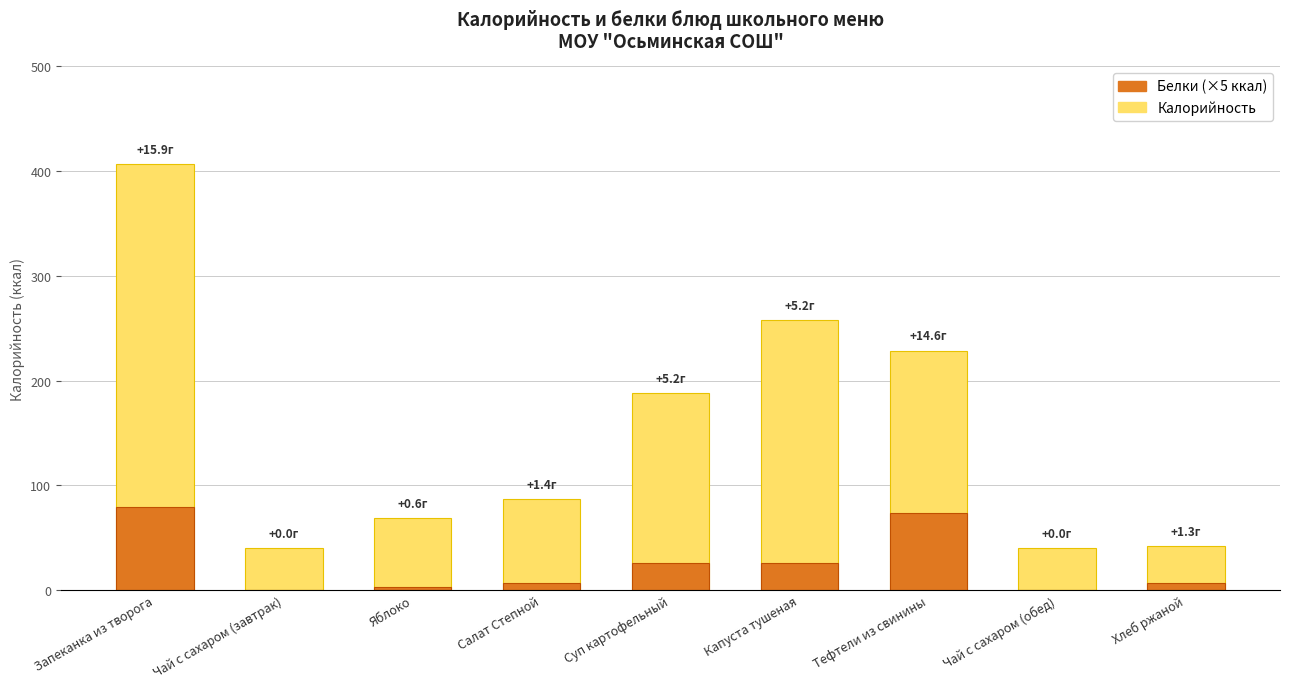

Reading left to right, transcribe all the data shown in this chart.

Калорийность: Запеканка из творога=406.9	Чай с сахаром (завтрак)=39.8	Яблоко=68.3	Салат Степной=86.9	Суп картофельный=188.1	Капуста тушеная=257.9	Тефтели из свинины=228.4	Чай с сахаром (обед)=39.8	Хлеб ржаной=42.0
Белки (×5 ккал): Запеканка из творога=79.5	Чай с сахаром (завтрак)=0.0	Яблоко=3.0	Салат Степной=7.0	Суп картофельный=26.0	Капуста тушеная=26.0	Тефтели из свинины=73.0	Чай с сахаром (обед)=0.0	Хлеб ржаной=6.5